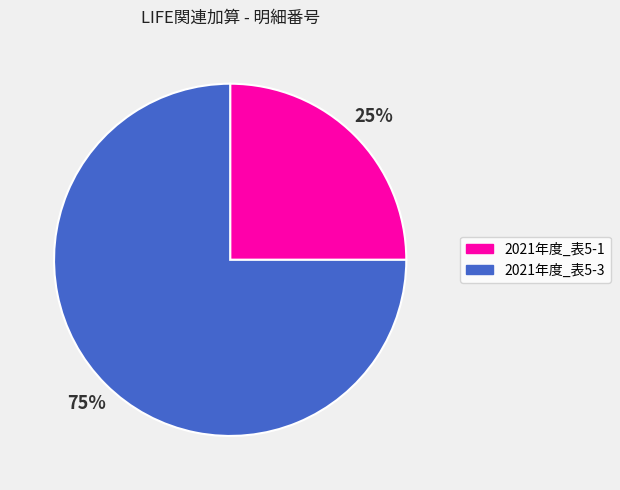

What is the smallest slice in the pie chart?

2021年度_表5-1